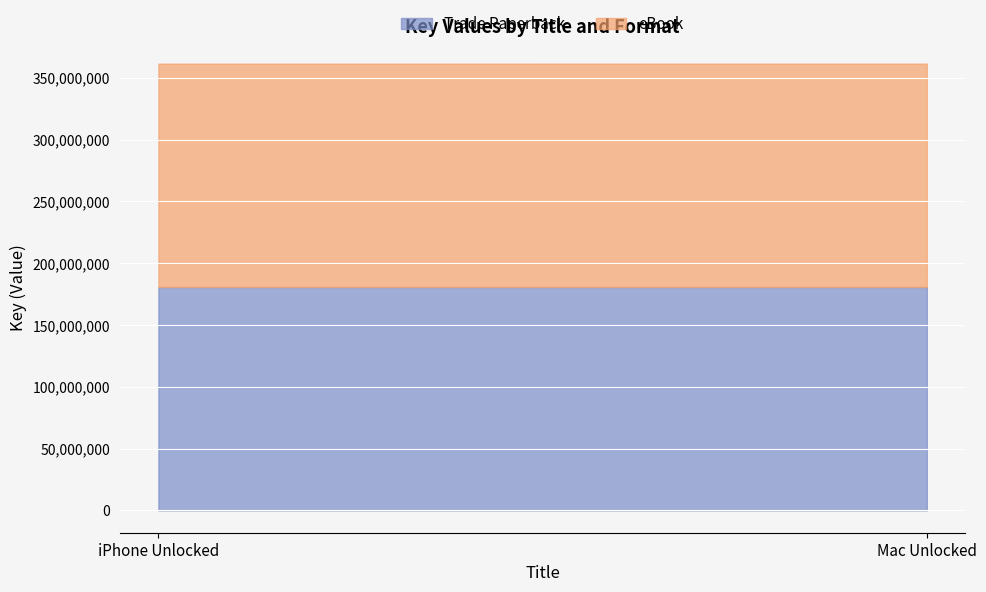

Which series has the largest total across all categories?

Trade Paperback